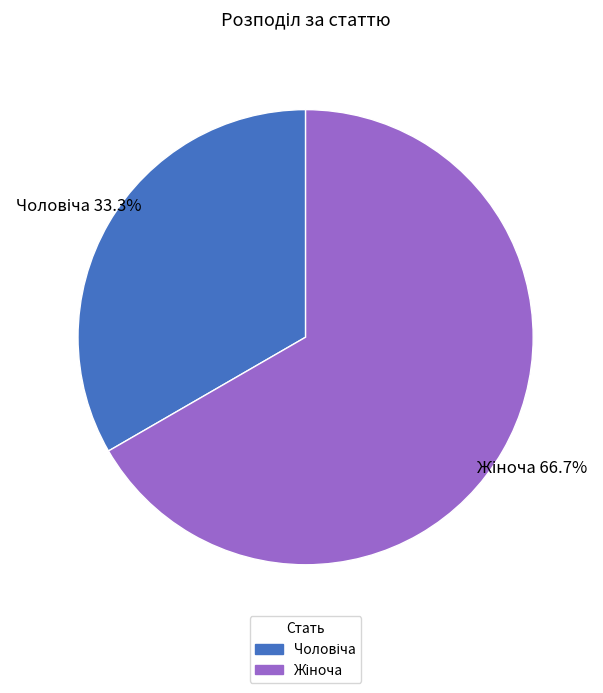

How many slices are in this pie chart?

2